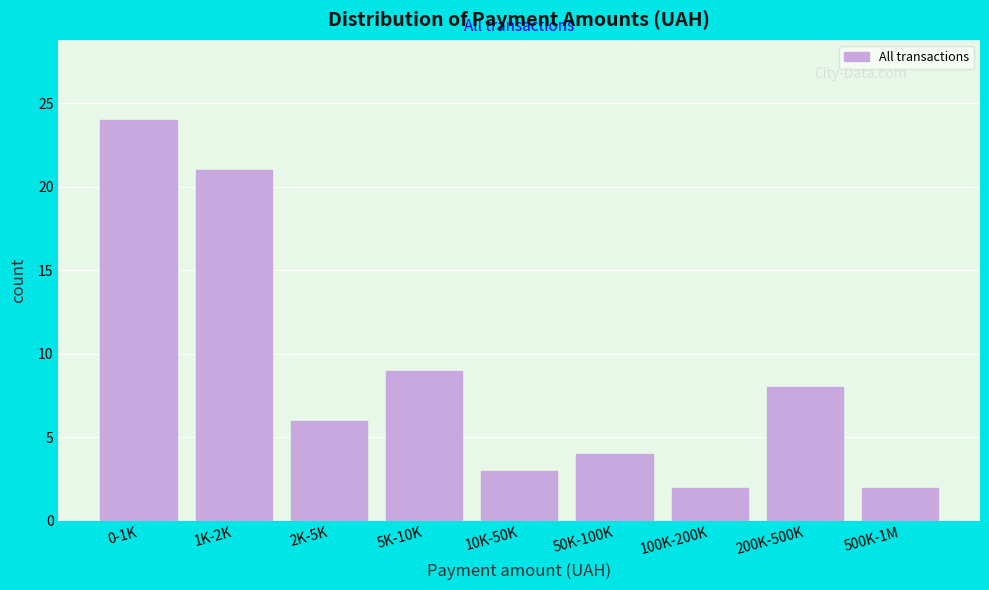

Reading right to left, what are all the values shown in this chart?

500K-1M=2	200K-500K=8	100K-200K=2	50K-100K=4	10K-50K=3	5K-10K=9	2K-5K=6	1K-2K=21	0-1K=24